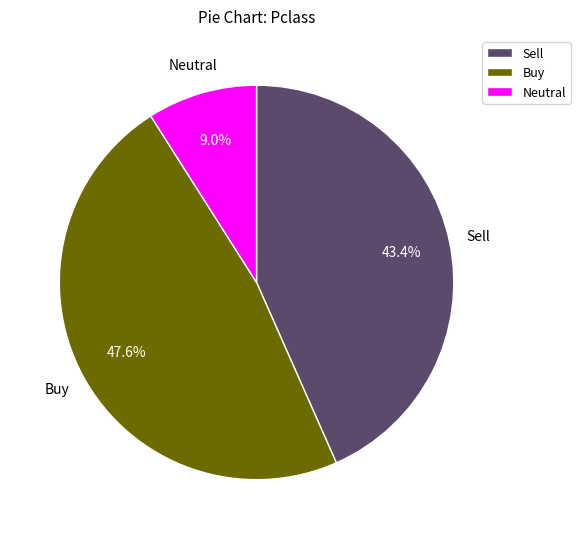

Rank the categories by value from lowest to highest.

Neutral, Sell, Buy